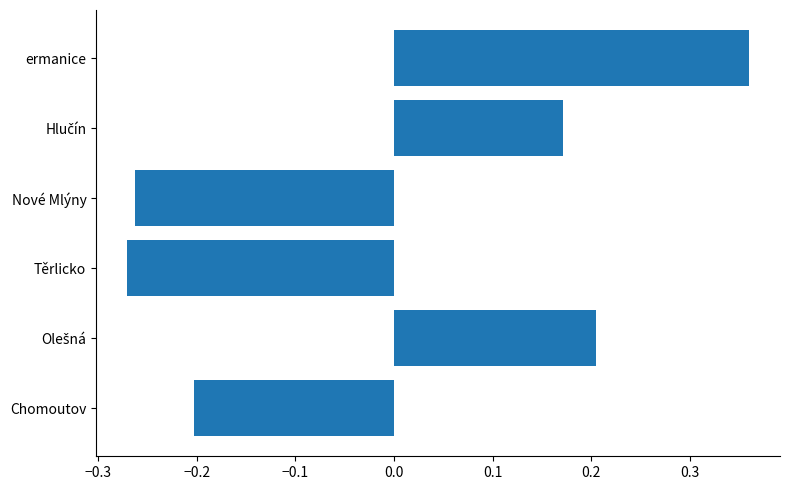

How many values are between 0 and 1?

3